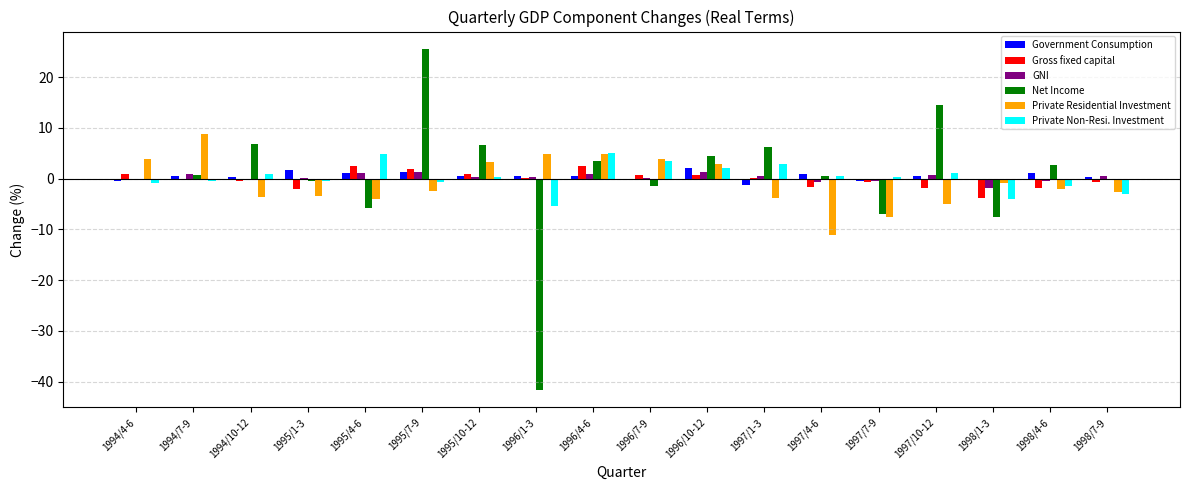

What is the sum of all Net Income values?

7.2